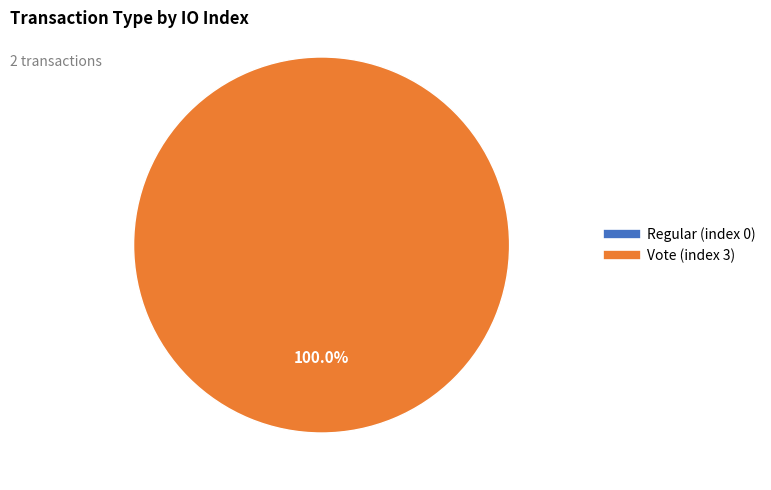

Rank the categories by value from highest to lowest.

Vote (index 3), Regular (index 0)